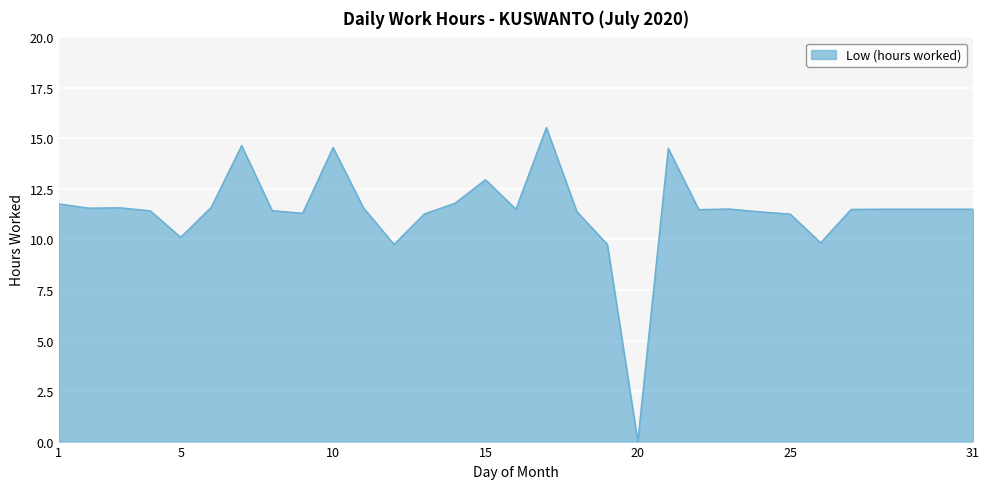

What is the difference between the maximum and minimum values?

15.5